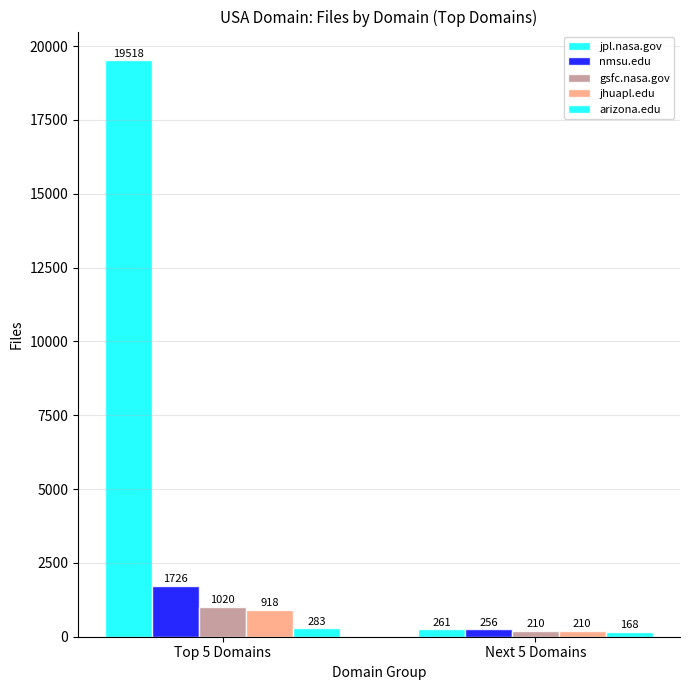

How many data points in nmsu.edu are less than 1726?

1